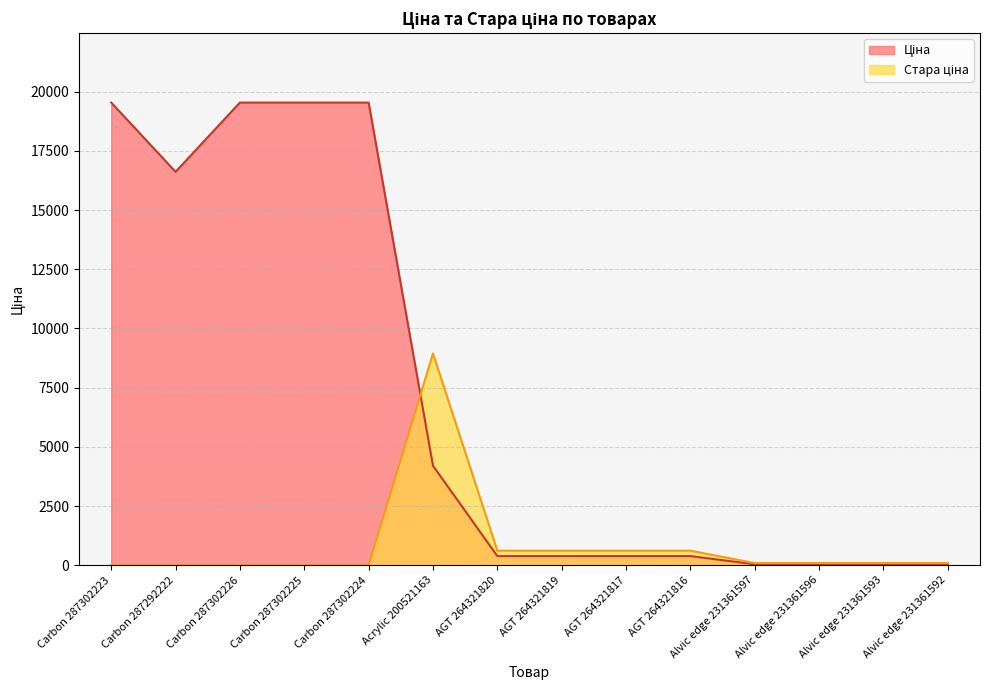

What is the maximum value shown in the chart?

19542.7